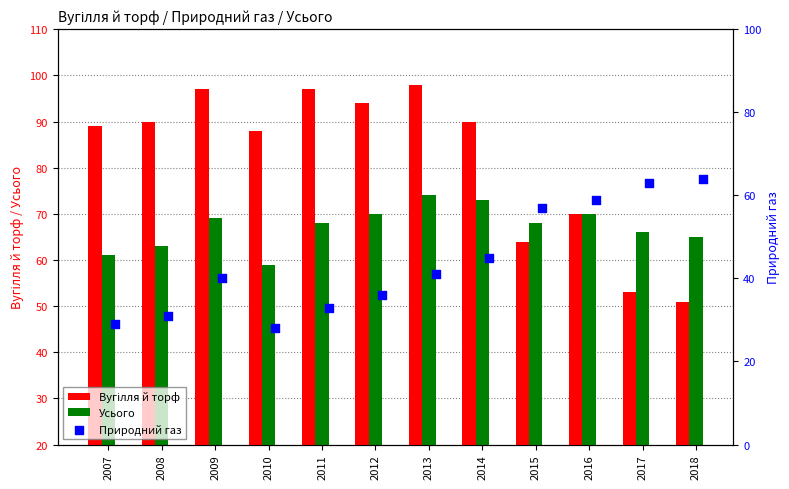

At how many categories does at least one series exceed 51?

12